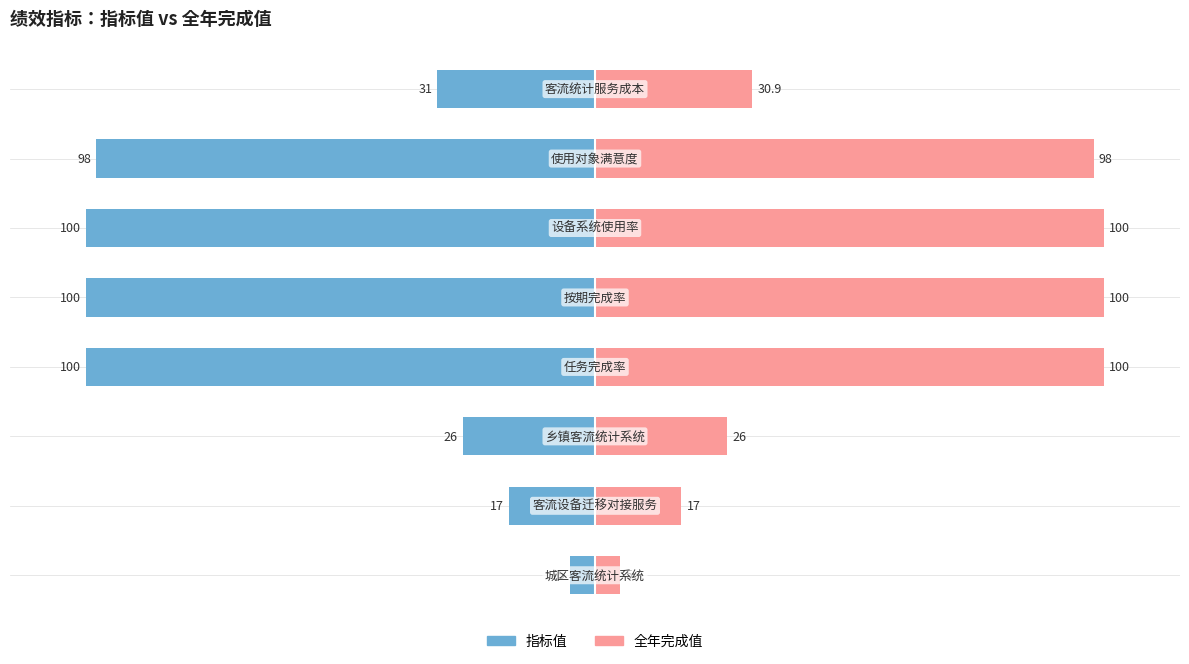

What is the sum of all 指标值 values?

-477.0